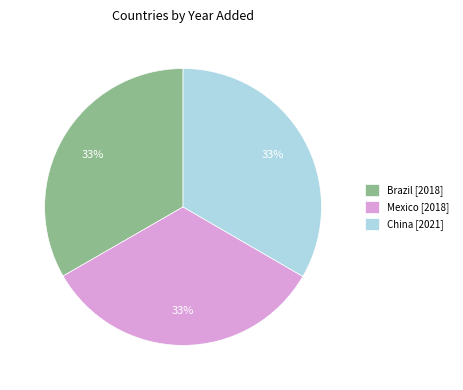

Is there any slice that represents more than half of the pie?

No